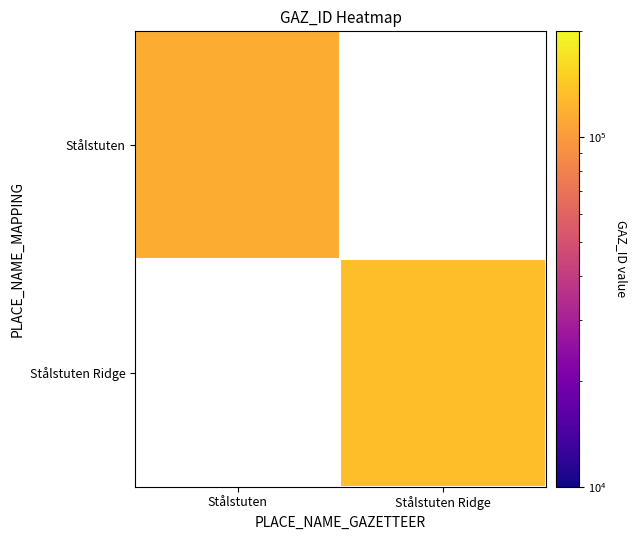

At which category does the chart reach its peak across all series?

Stålstuten Ridge